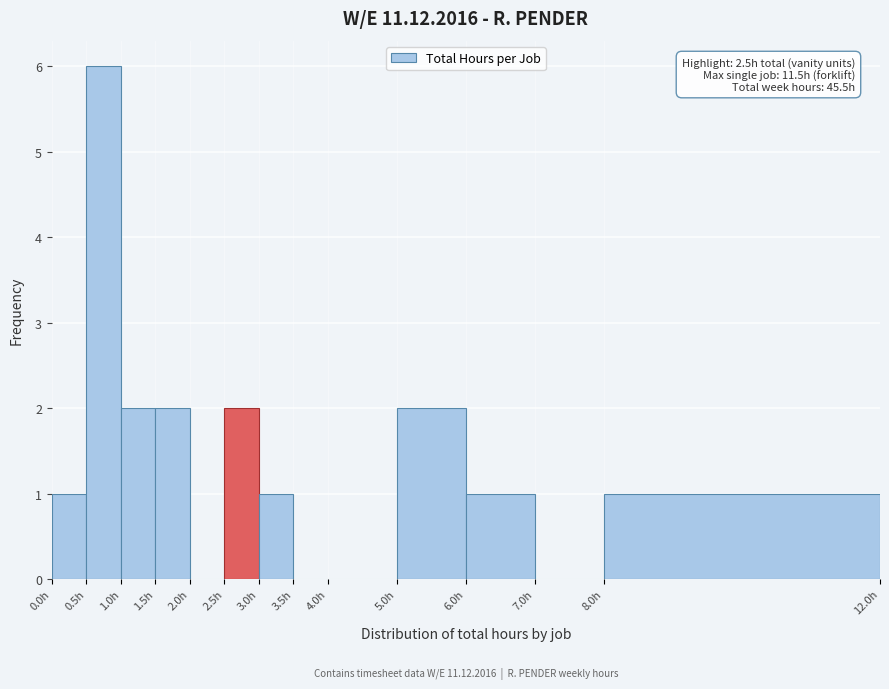

Which range on the x-axis has the tallest bar?

0.5 to 1.0